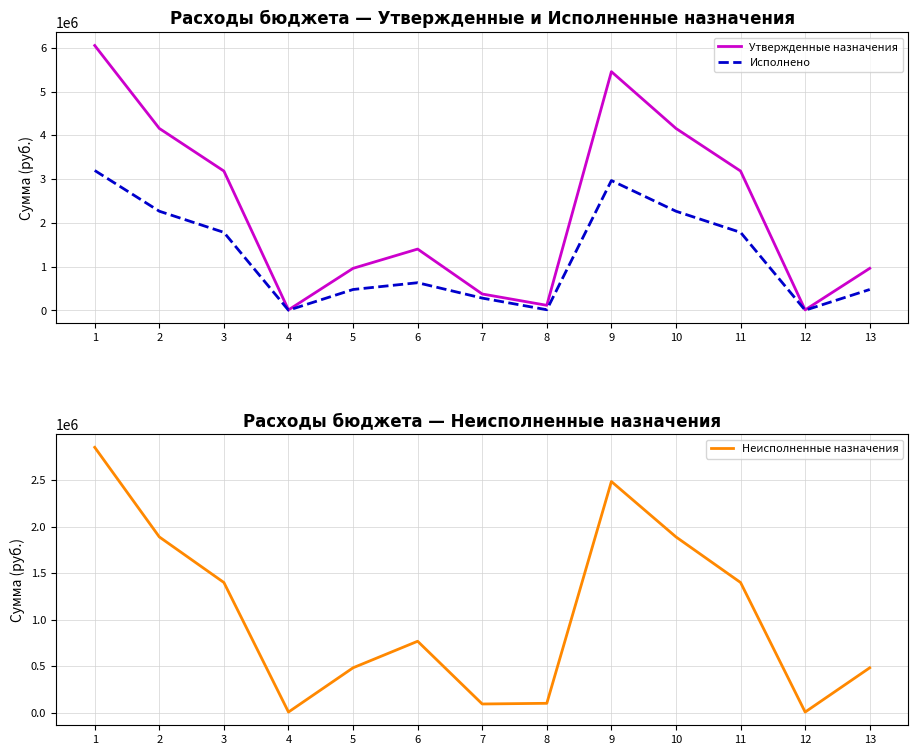

Which label corresponds to the smallest value in the chart?

4